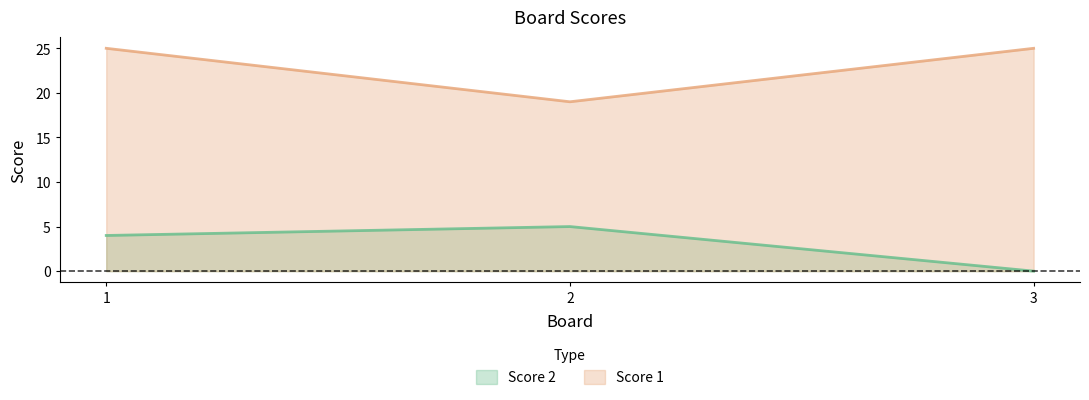

Reading left to right, transcribe all the data shown in this chart.

Score 2: 1=4	2=5	3=0
Score 1: 1=25	2=19	3=25